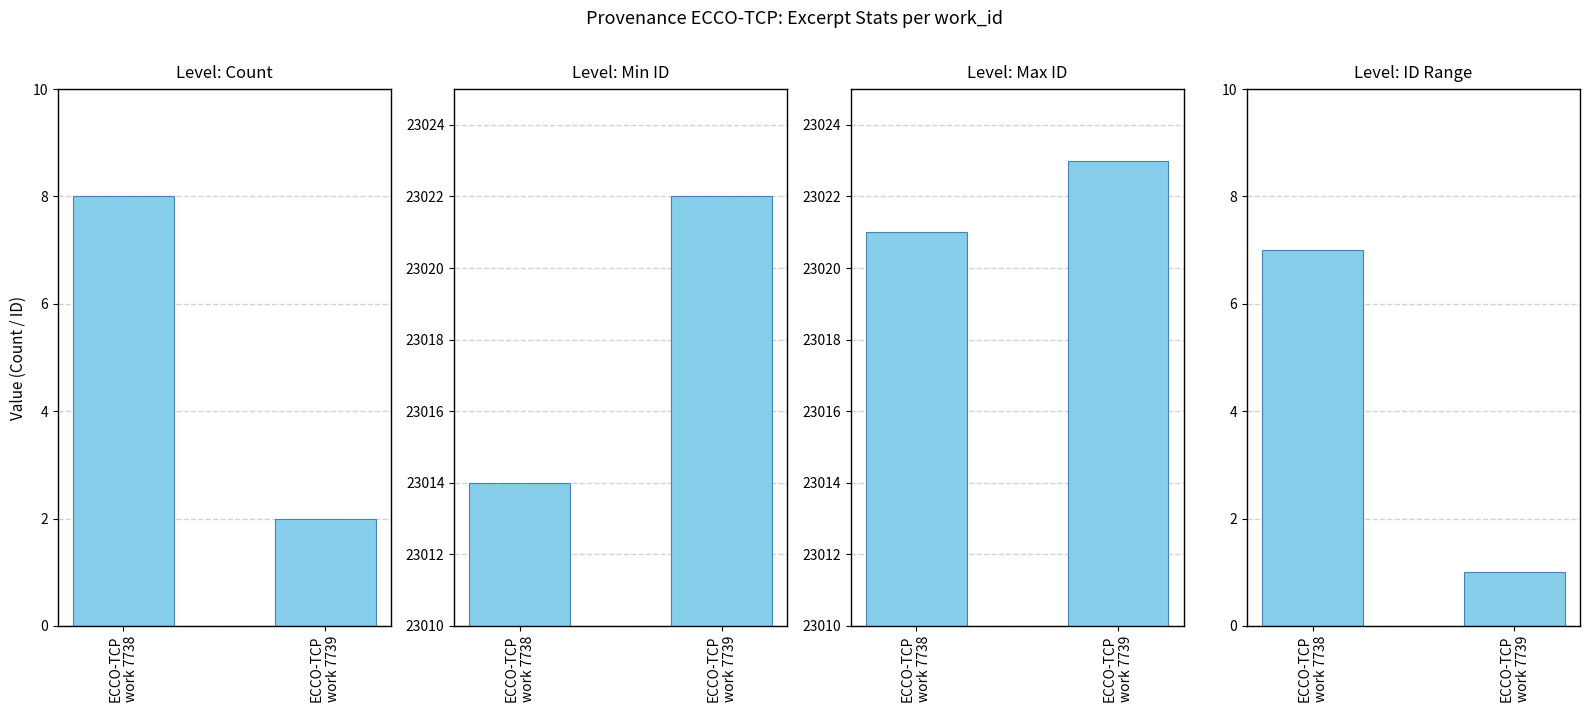

At which label is Max ID closest to 23022?

ECCO-TCP
work 7738